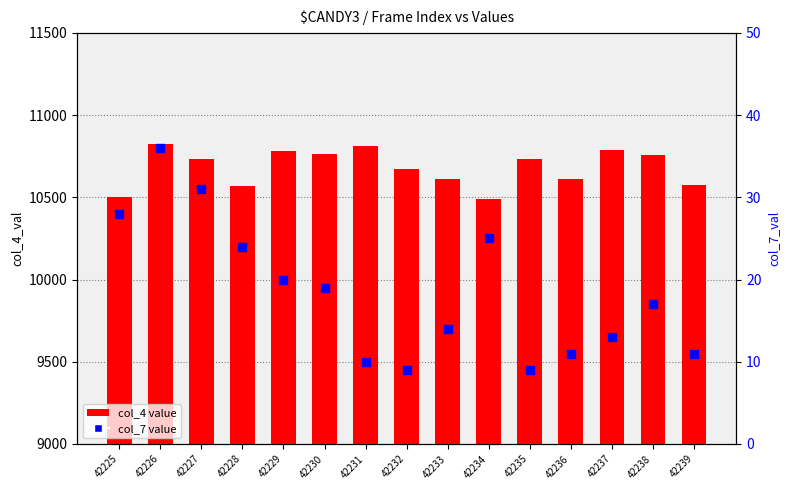

Which series has the largest total across all categories?

col_4 value